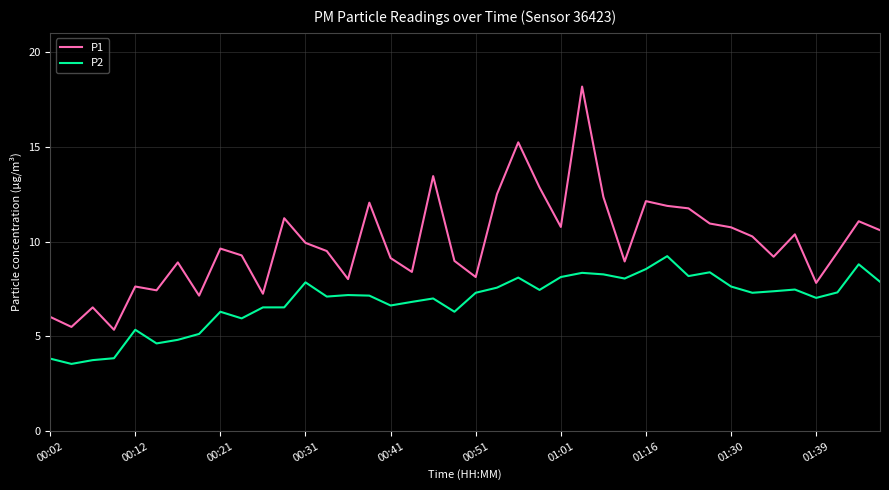

Which series has the largest range (max minus min)?

P1